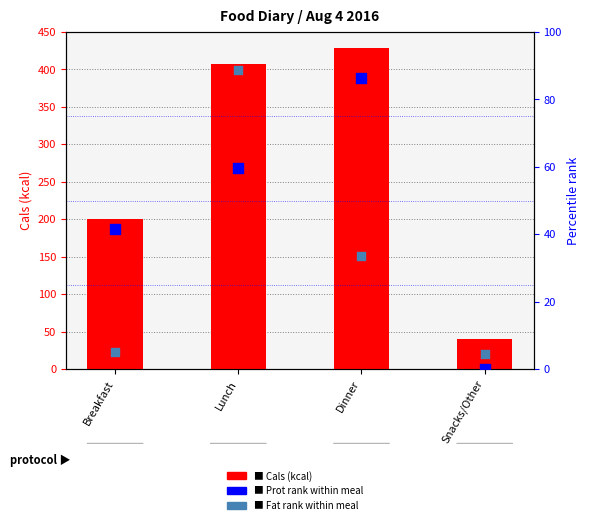

What is the total value across all series at Breakfast?

246.6